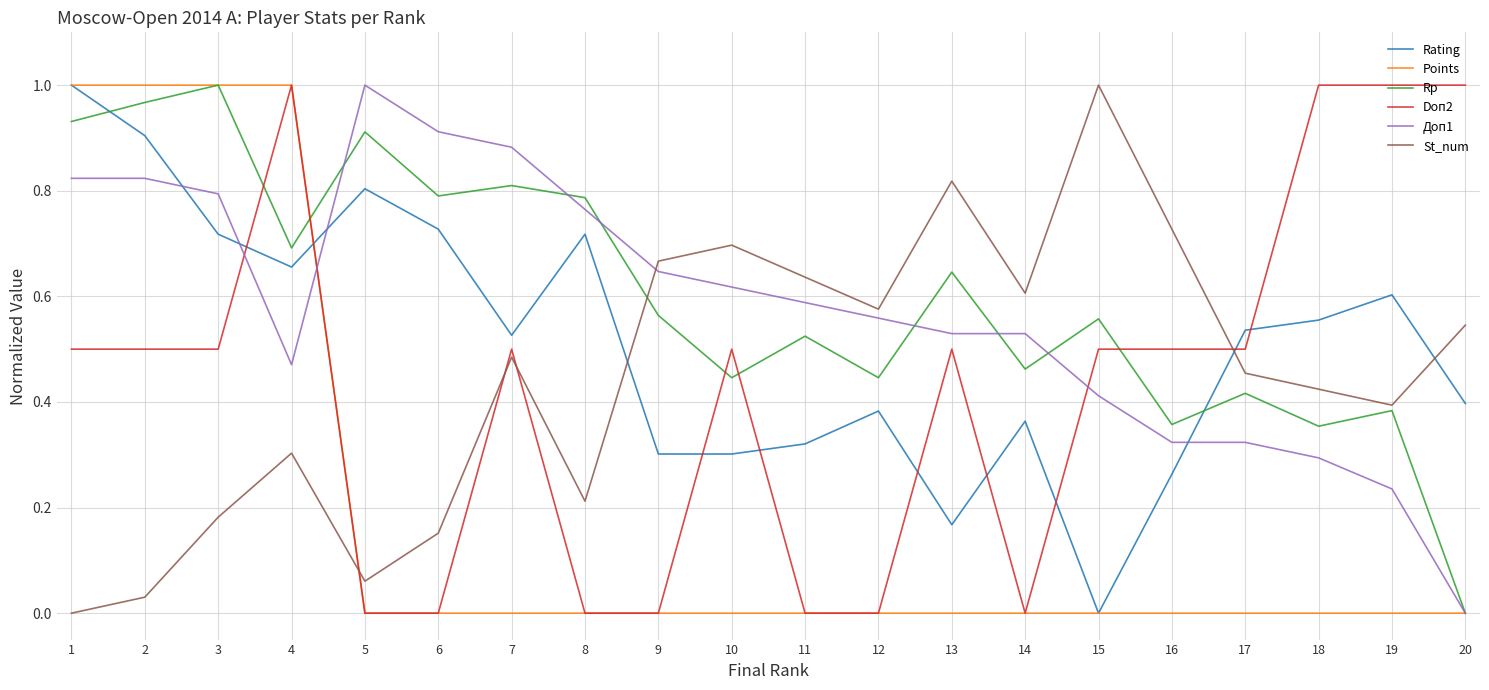

Between 7 and 14, which series saw the biggest shift?

Doп2